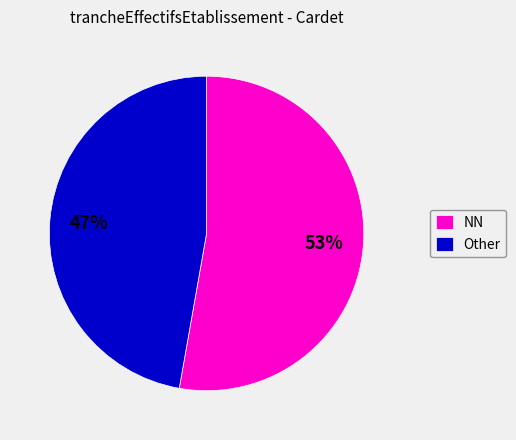

Approximately how many times larger is the value at Other compared to NN?

0.9